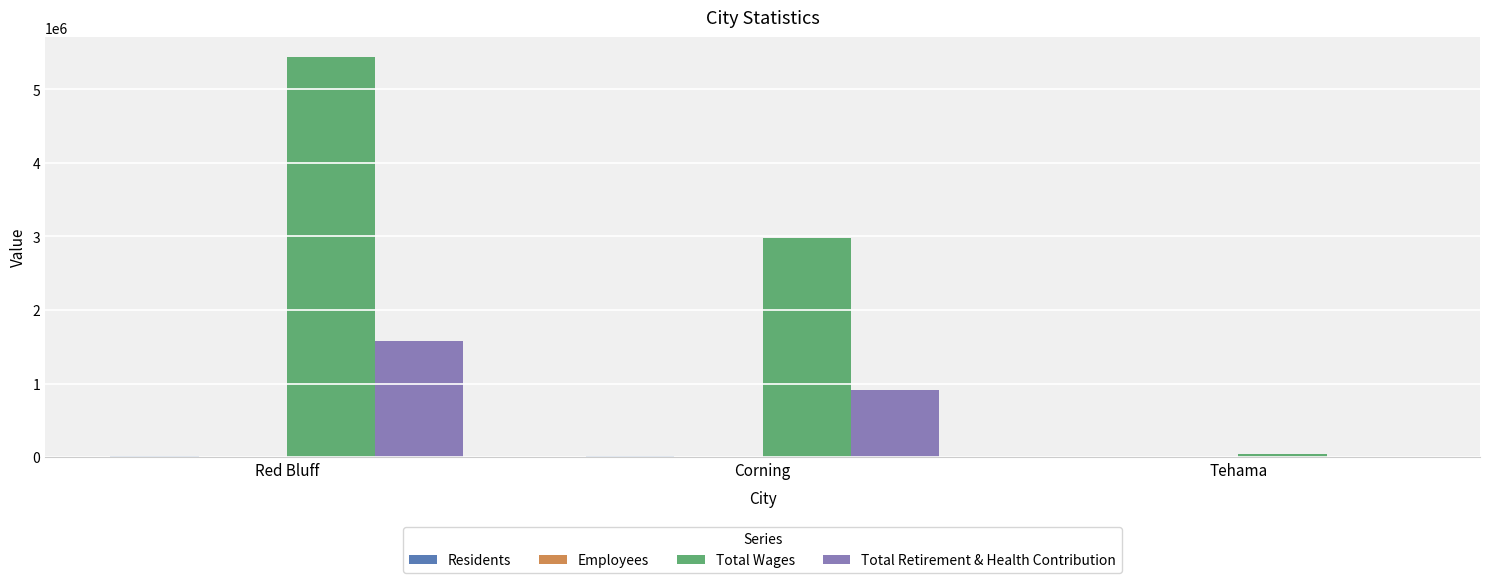

Between Red Bluff and Corning, which series saw the biggest shift?

Total Wages